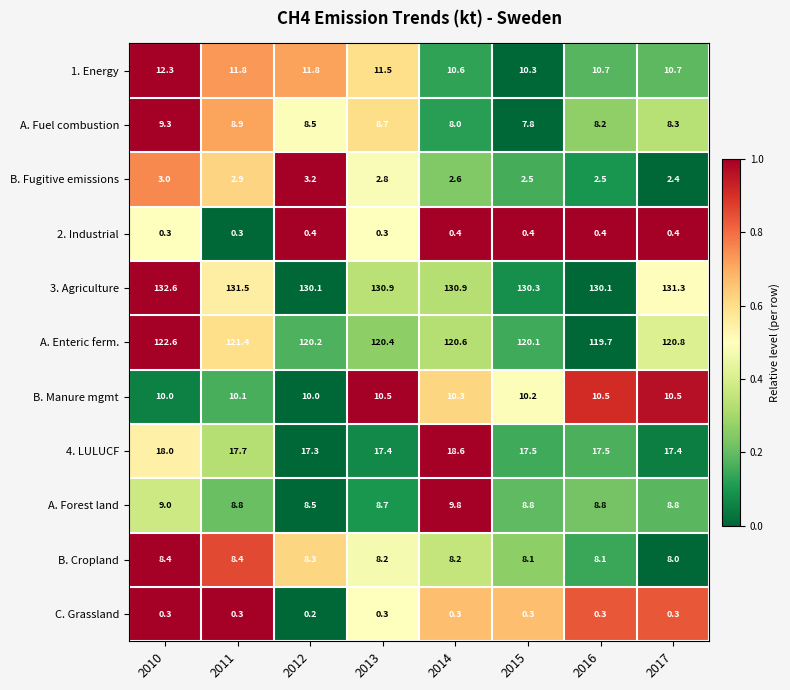

Which series has the largest total across all categories?

3. Agriculture